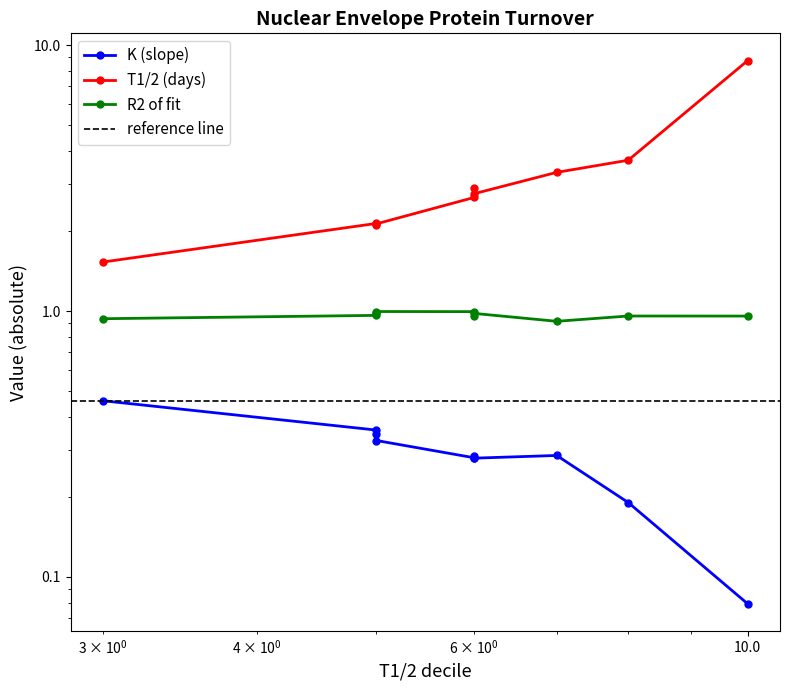

What is the value of the R2 of fit point at the 10th from the left?

1.0